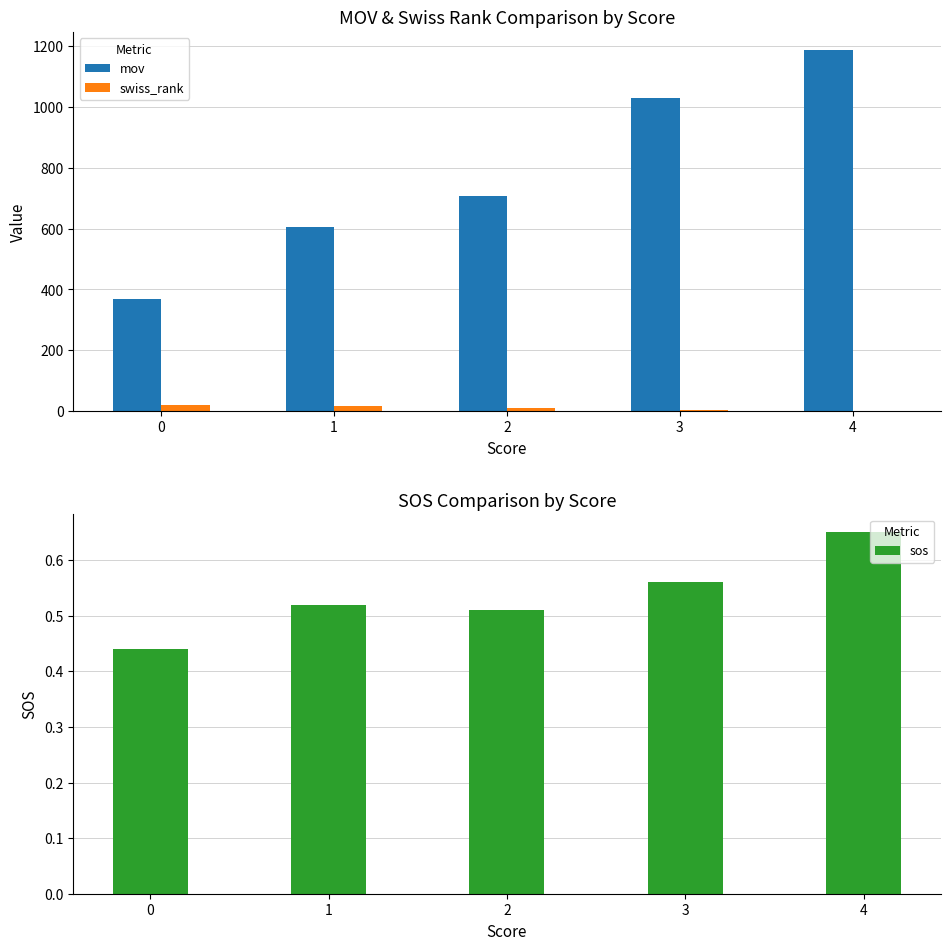

Read the mov value at 2.

706